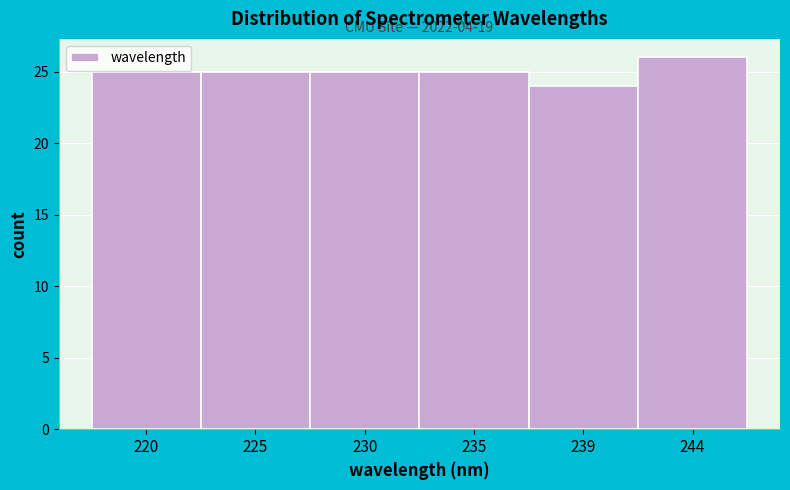

Reading left to right, what are all the values shown in this chart?

25	25	25	25	24	26